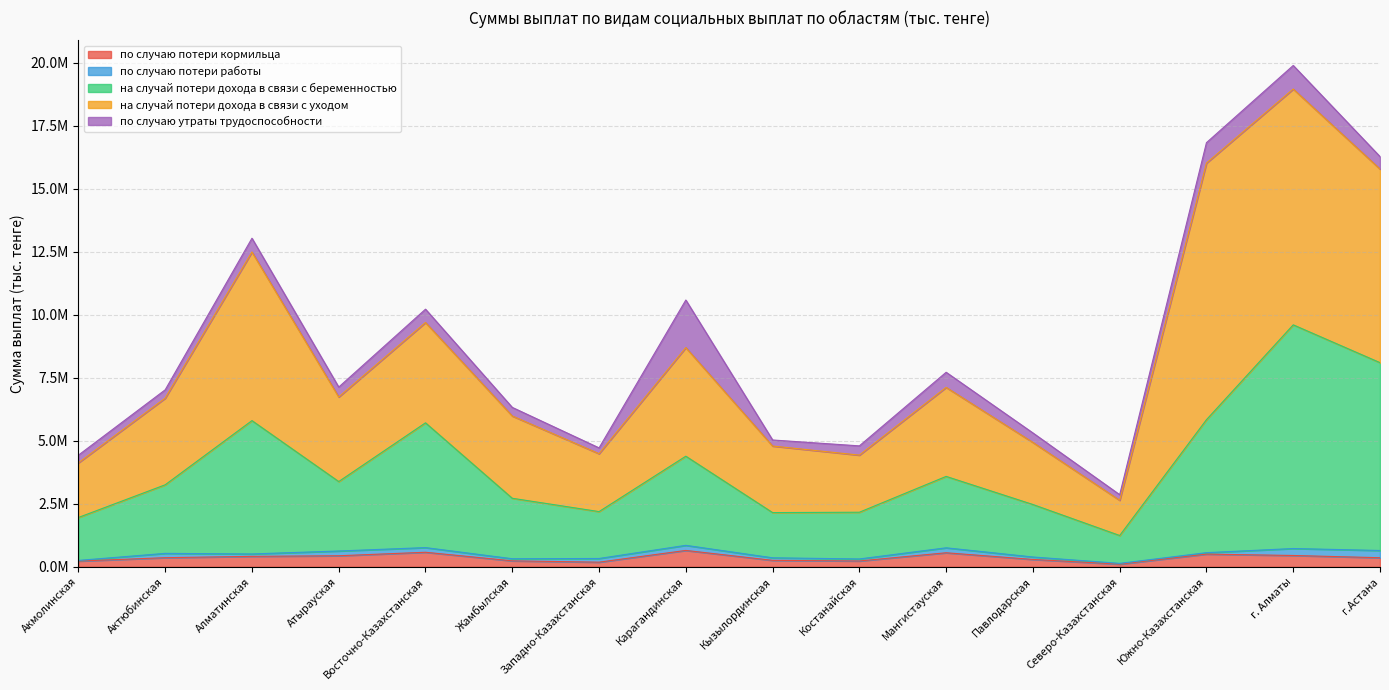

True or false: на случай потери дохода в связи с уходом and на случай потери дохода в связи с беременностью cross at least once.

True